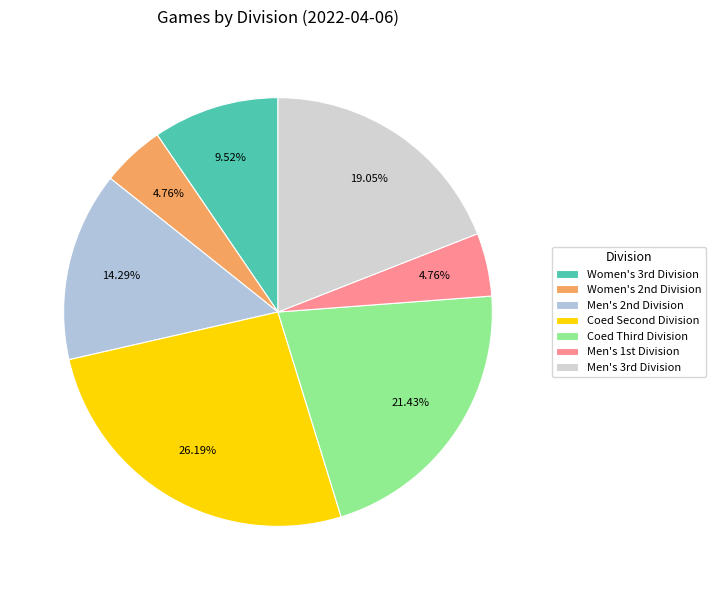

Rank the categories by value from highest to lowest.

Coed Second Division, Coed Third Division, Men's 3rd Division, Men's 2nd Division, Women's 3rd Division, Women's 2nd Division, Men's 1st Division